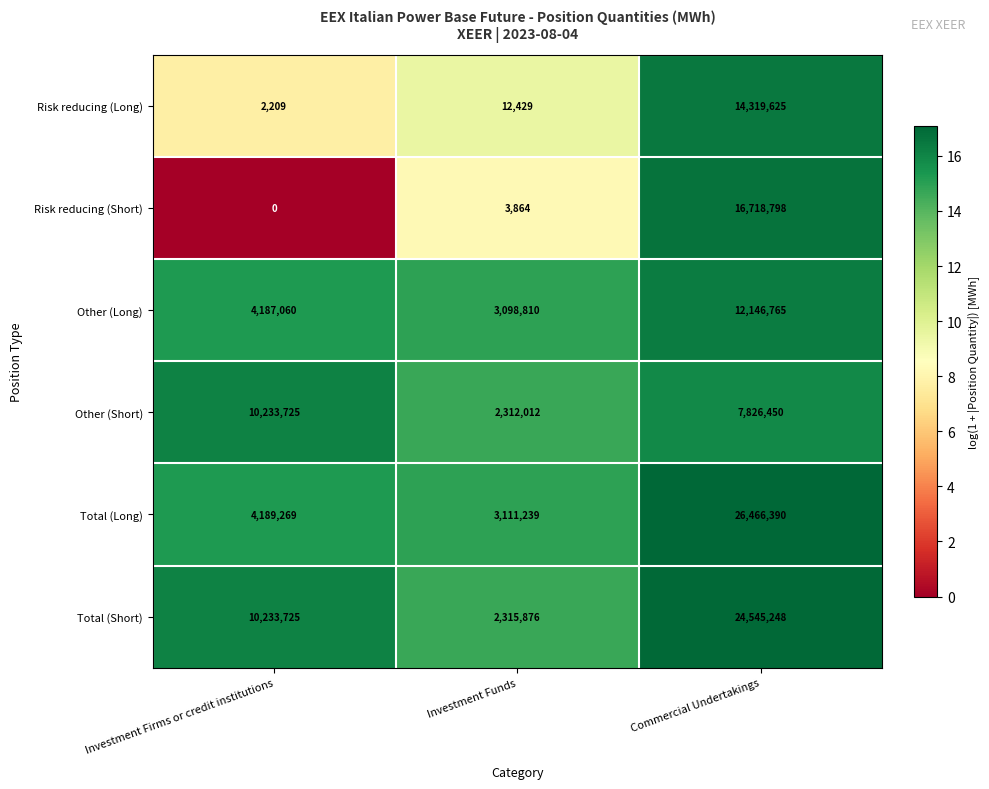

Which label corresponds to the largest value in the chart?

Commercial Undertakings